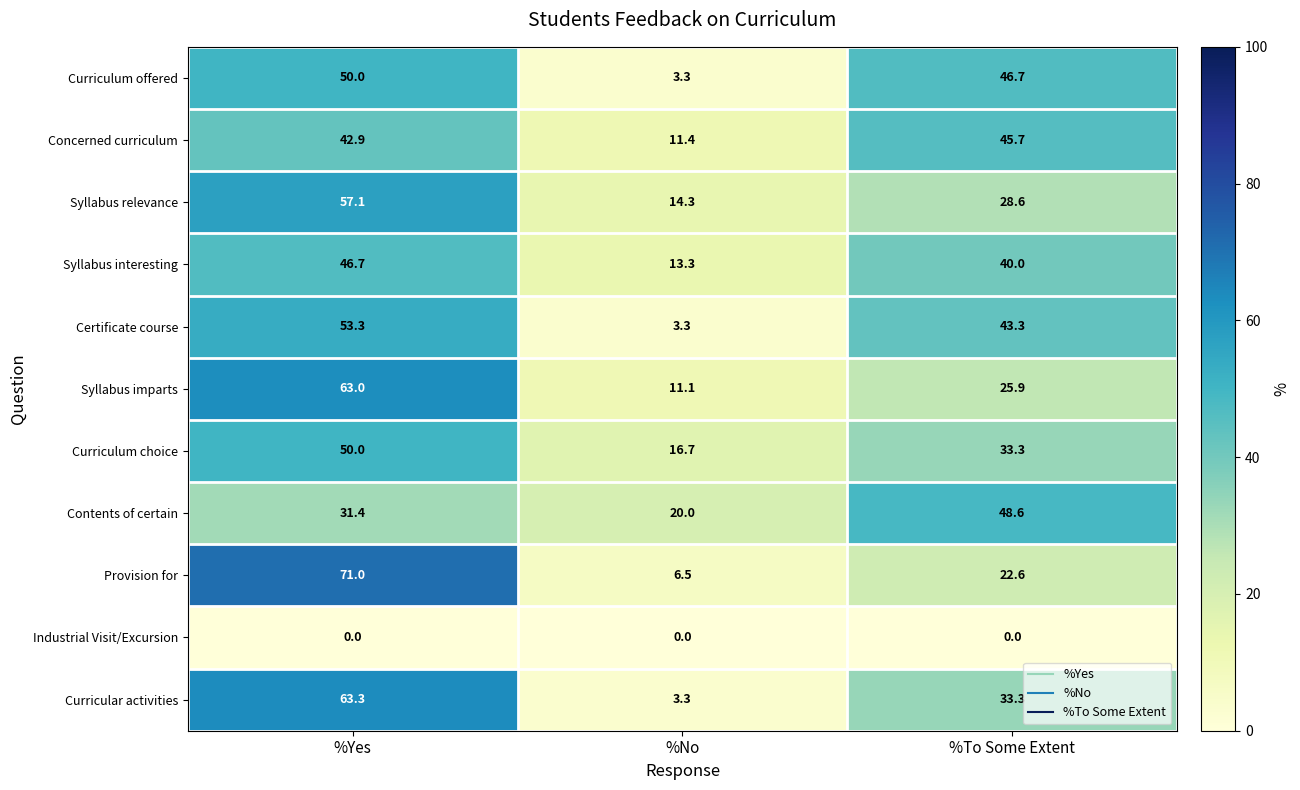

Which category has the highest value across all series?

%Yes